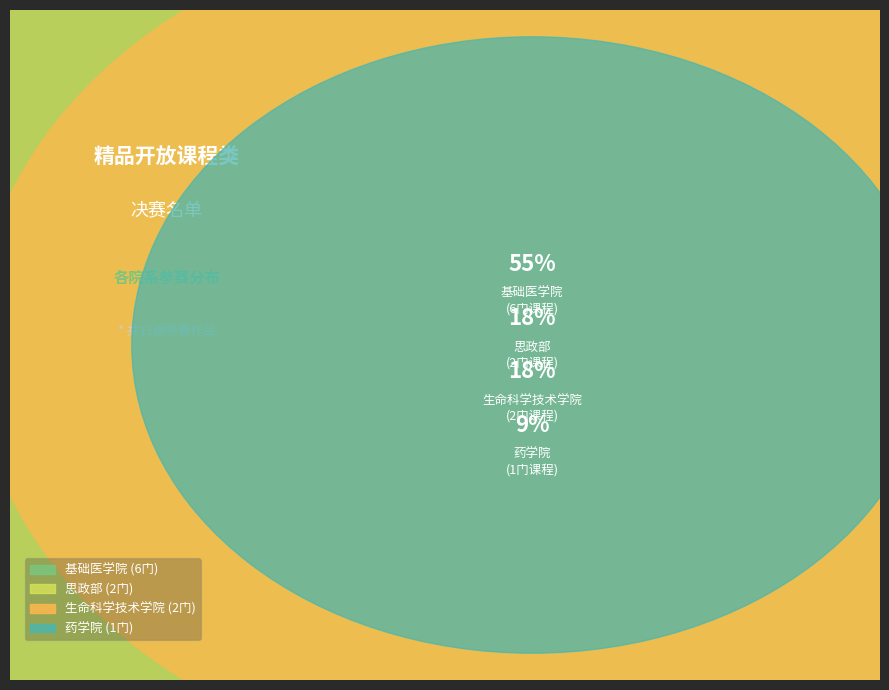

Which has a higher value, 药学院 or 生命科学技术学院?

生命科学技术学院